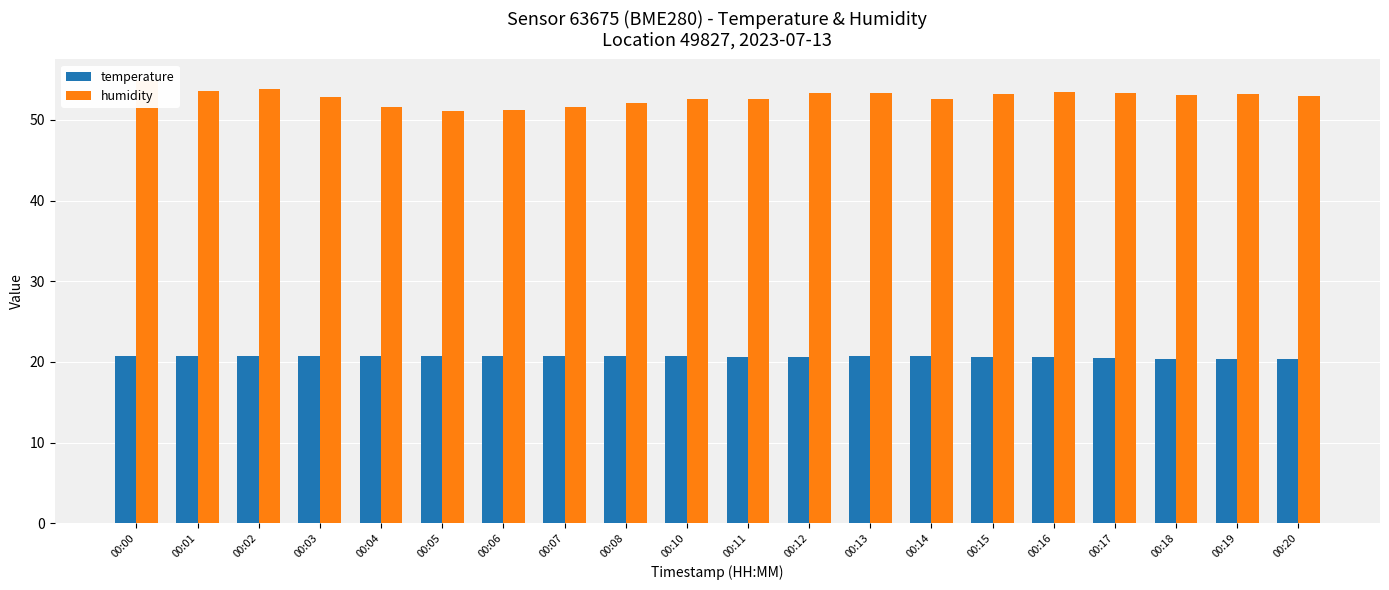

Which series has the largest range (max minus min)?

humidity